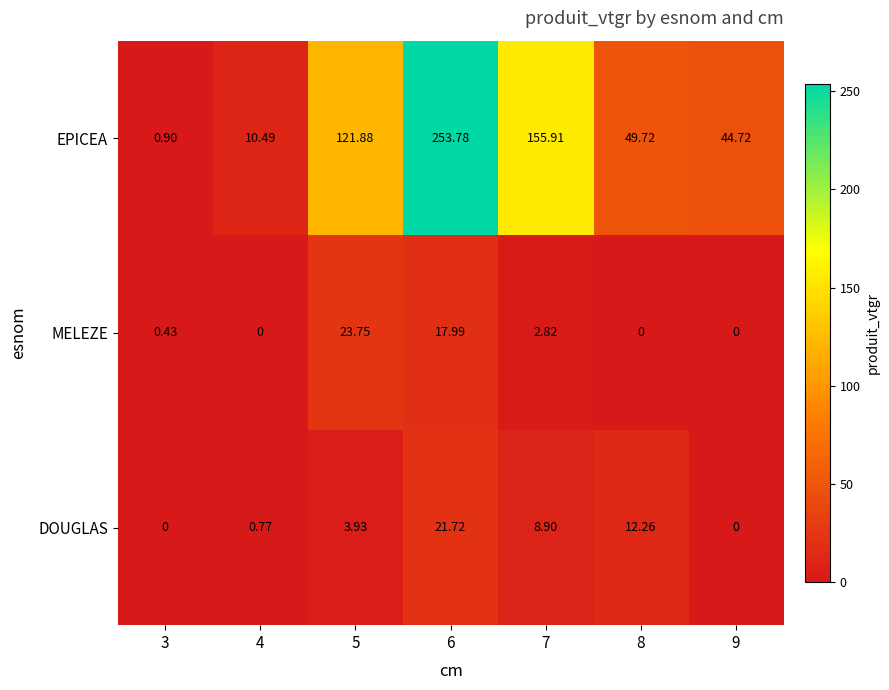

Between 3 and 4, which series saw the biggest shift?

EPICEA